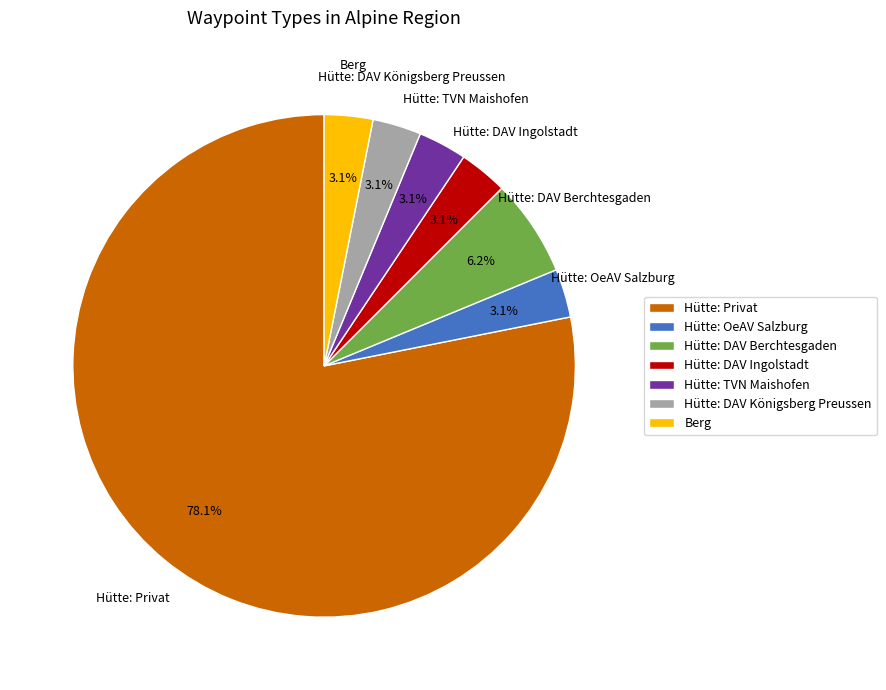

Which category has the biggest portion of the pie?

Hütte: Privat